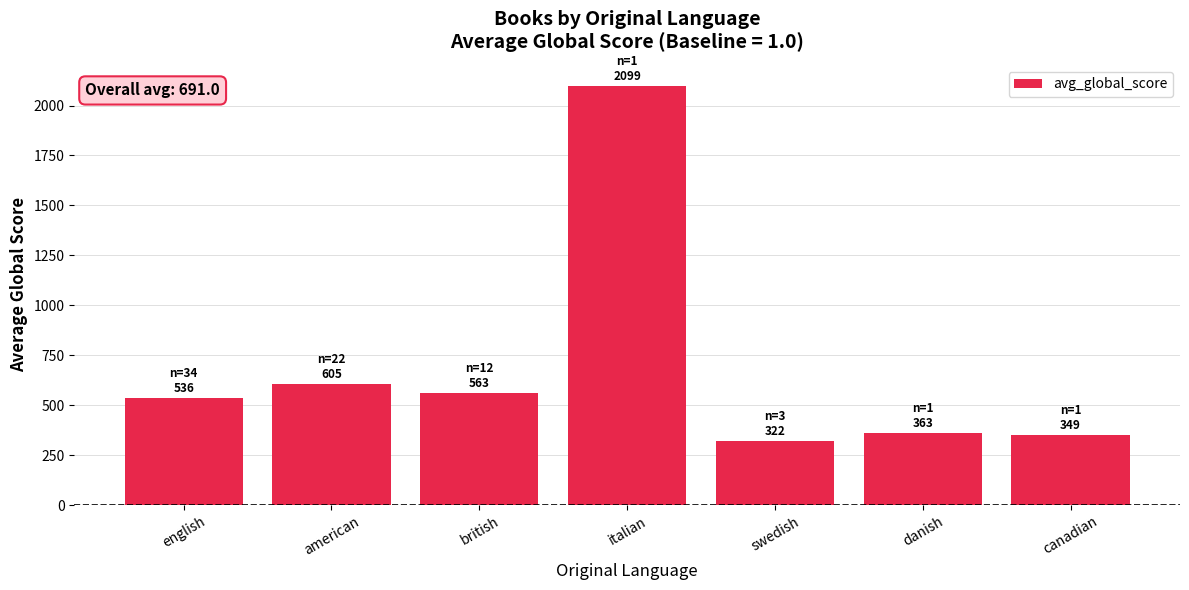

Which category has the highest value across all series?

italian